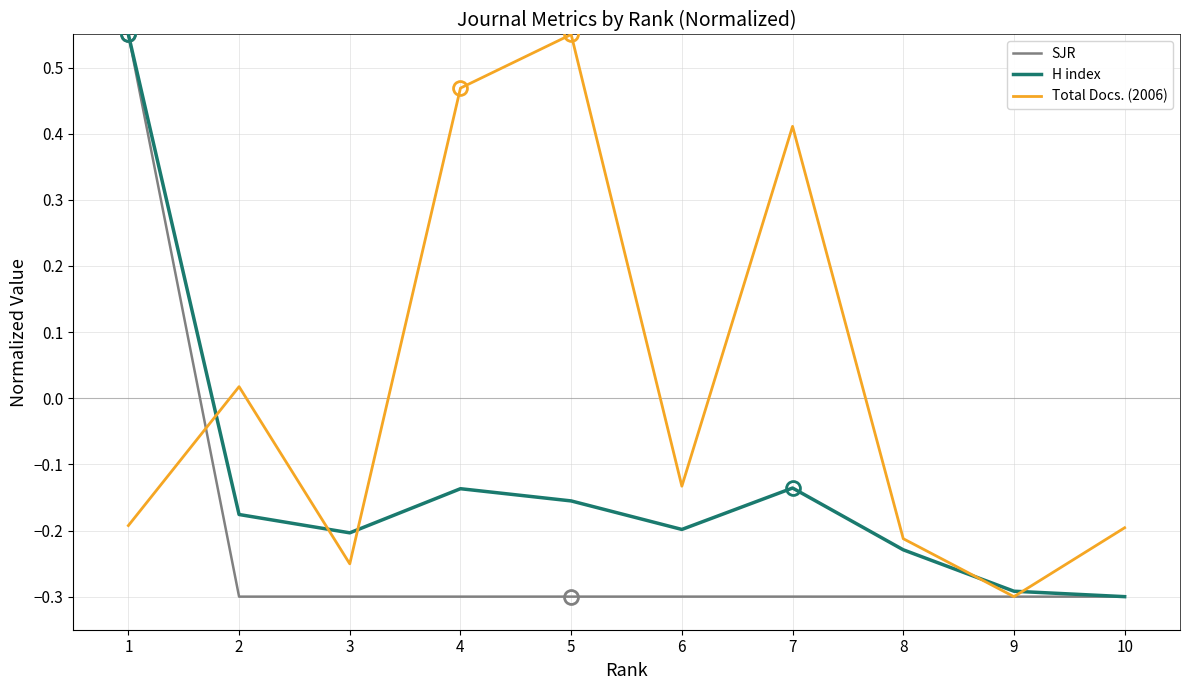

True or false: Total Docs. (2006) has a value of -0.3 at 9.

True